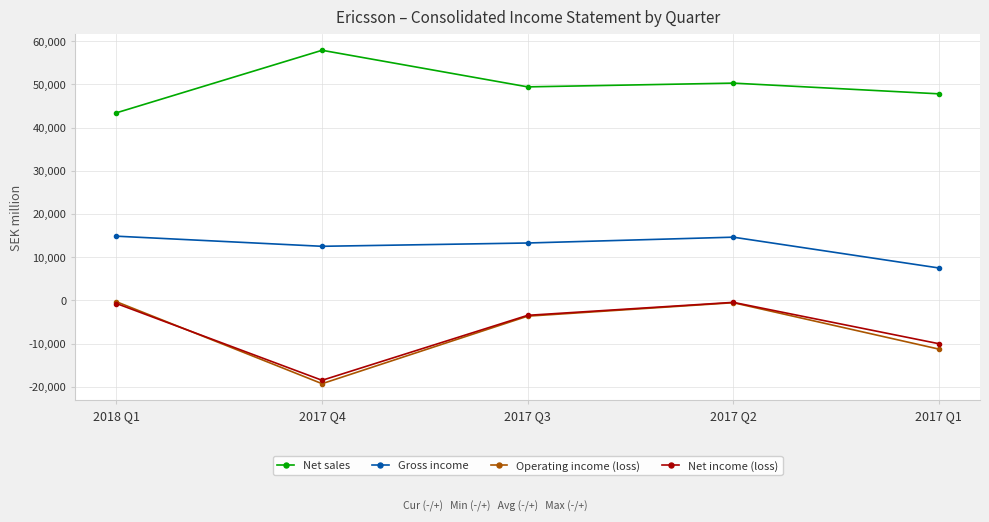

At which category does Gross income reach its first local peak?

2017 Q2